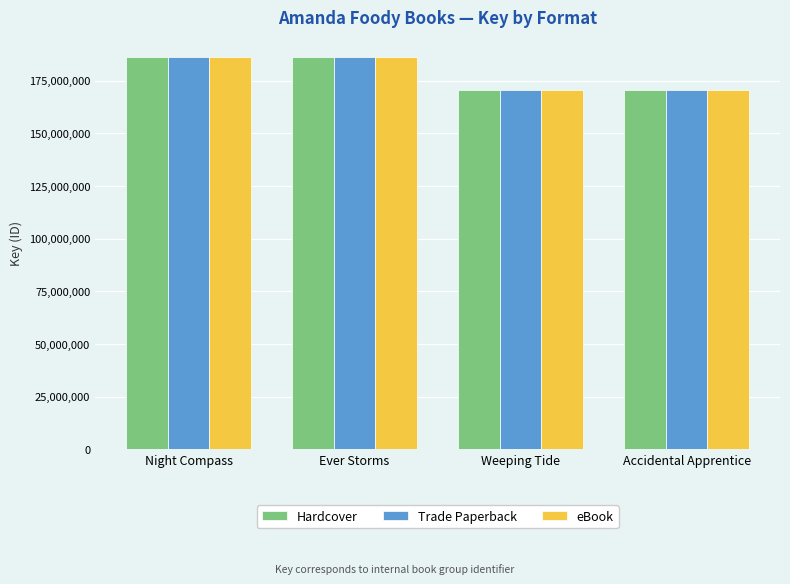

What is the highest value of the Trade Paperback series?

186270340